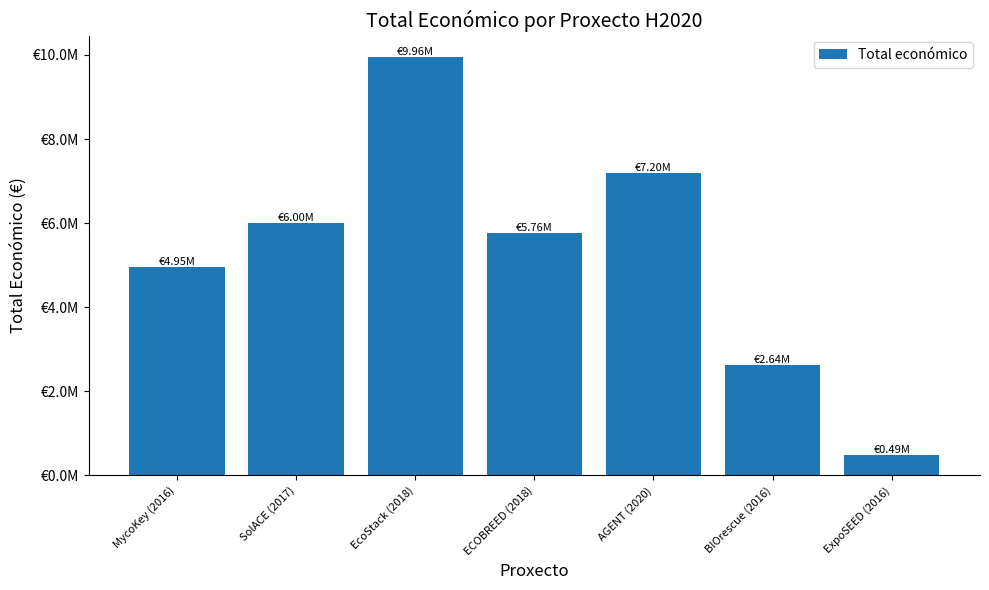

Rank the categories by value from highest to lowest.

EcoStack (2018), AGENT (2020), SolACE (2017), ECOBREED (2018), MycoKey (2016), BIOrescue (2016), ExpoSEED (2016)